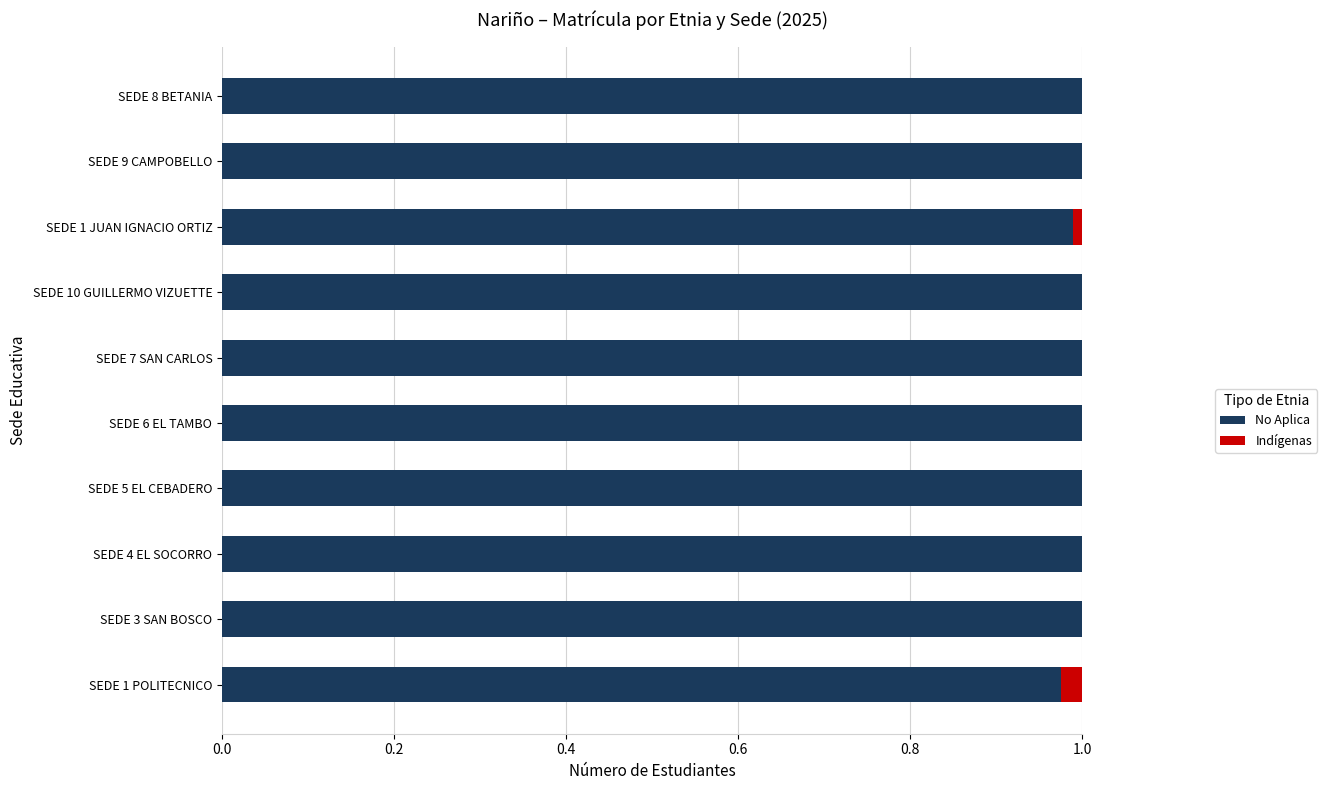

What is the sum of all No Aplica values?

10.0